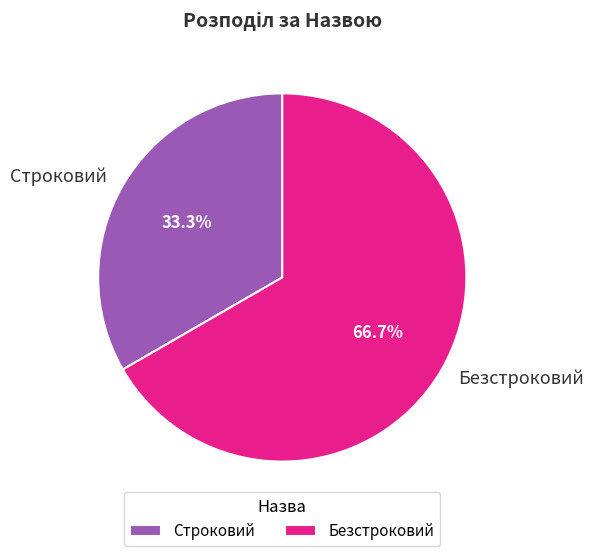

Which category has the biggest portion of the pie?

Безстроковий